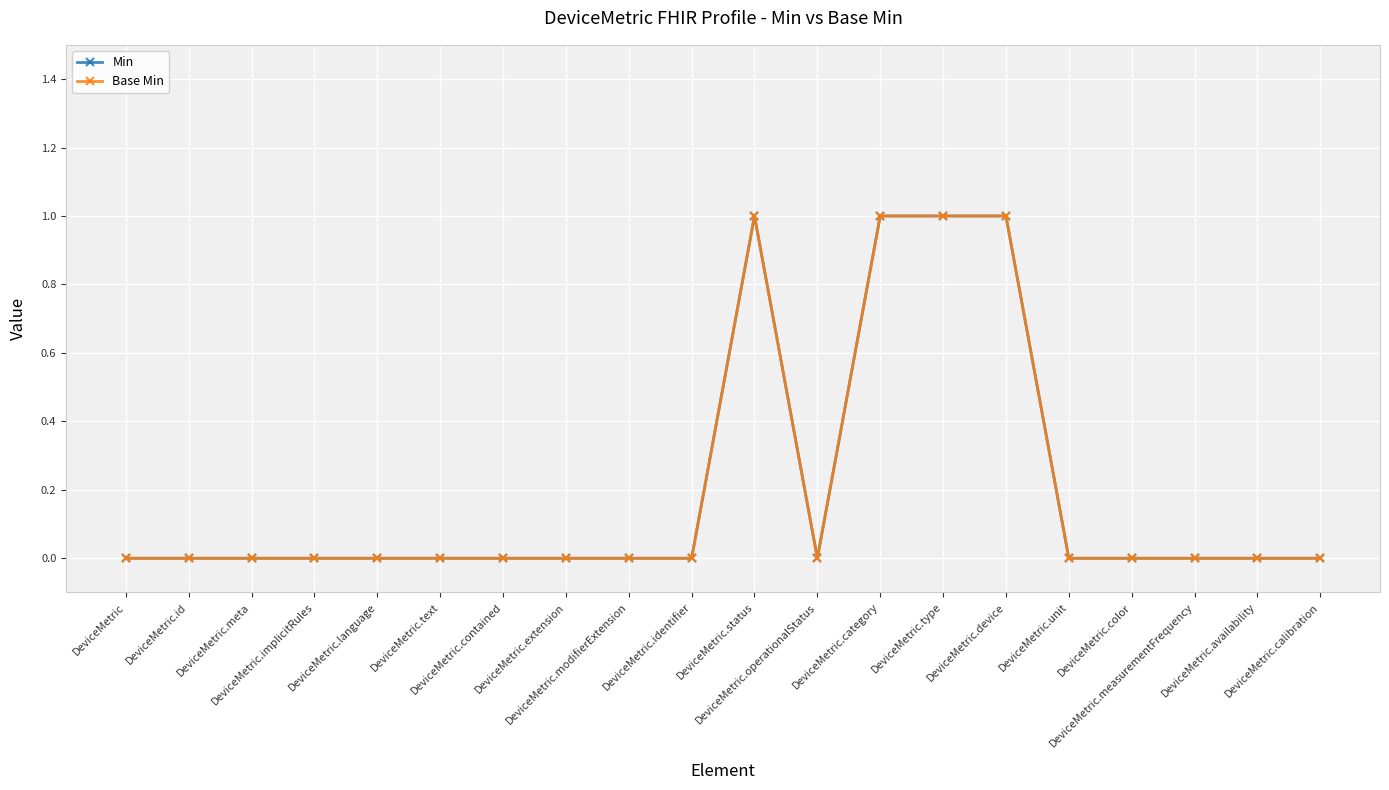

Reading right to left, transcribe all the data shown in this chart.

Min: 0	0	0	0	0	1	1	1	0	1	0	0	0	0	0	0	0	0	0	0
Base Min: 0	0	0	0	0	1	1	1	0	1	0	0	0	0	0	0	0	0	0	0